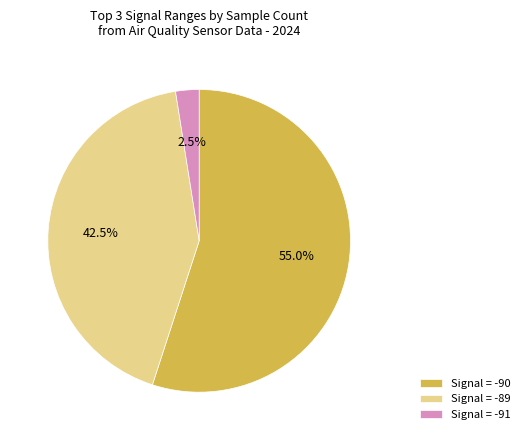

To the nearest percent, what is the average slice percentage?

33%